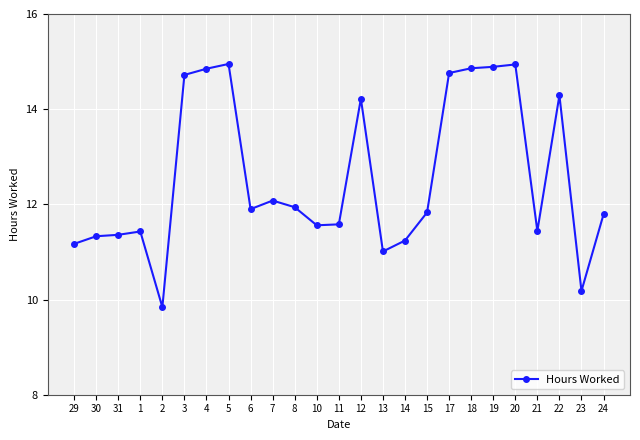

Is it true that the value at 12 is 14.2?

True